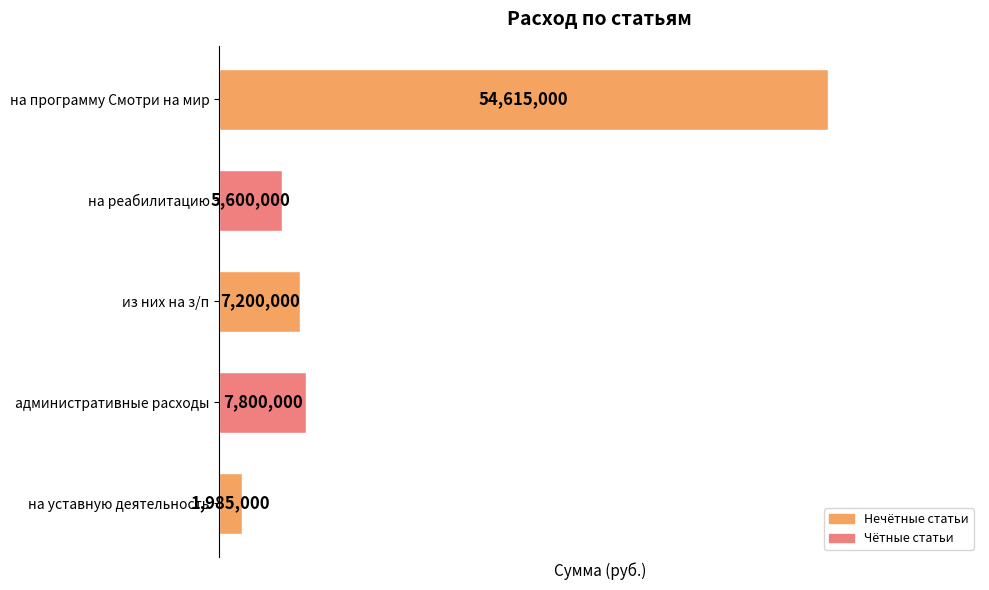

At which label is the value closest to 28300000?

административные расходы